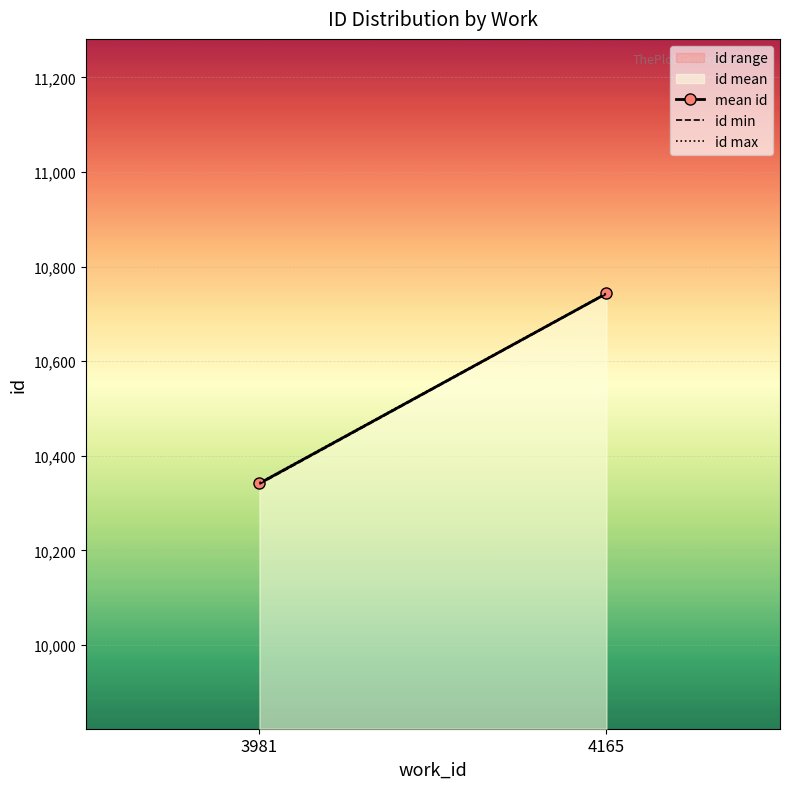

What is the value of the id max point at the 1st from the left?

10343.0